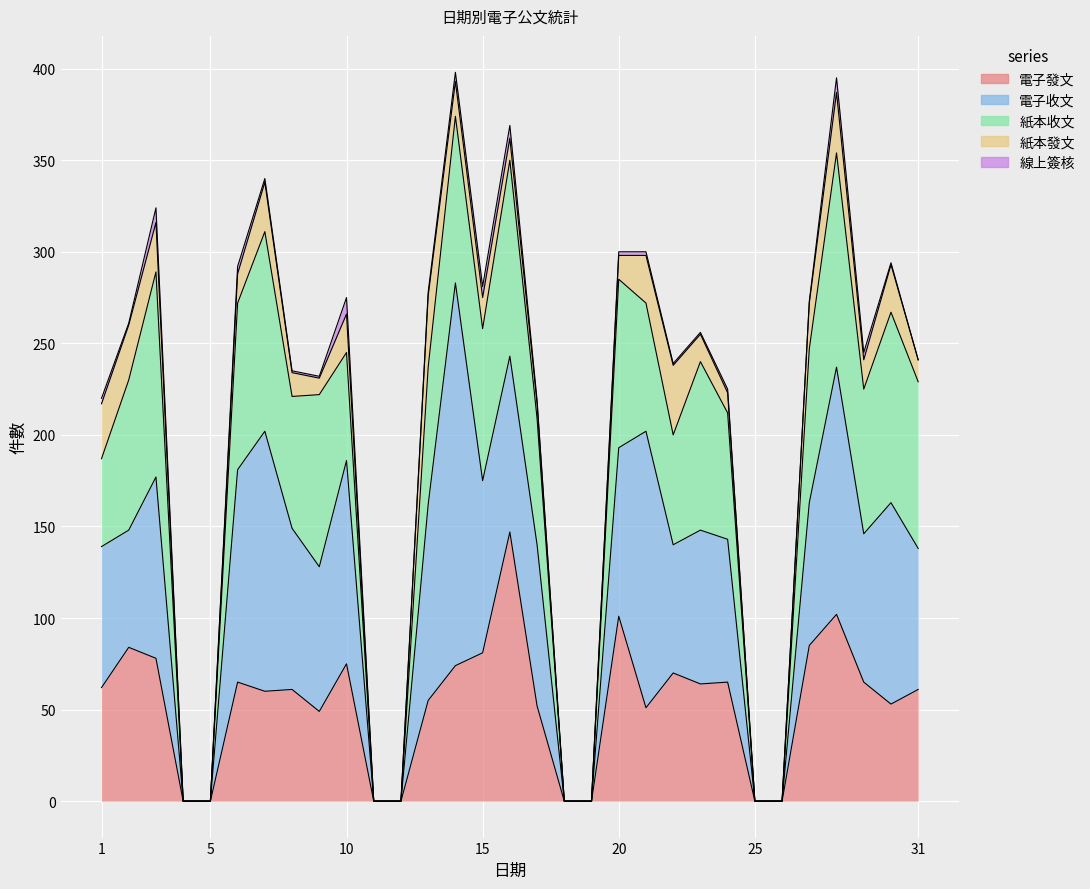

At 18, list the series in order from largest to smallest.

電子發文, 電子收文, 紙本收文, 紙本發文, 線上簽核